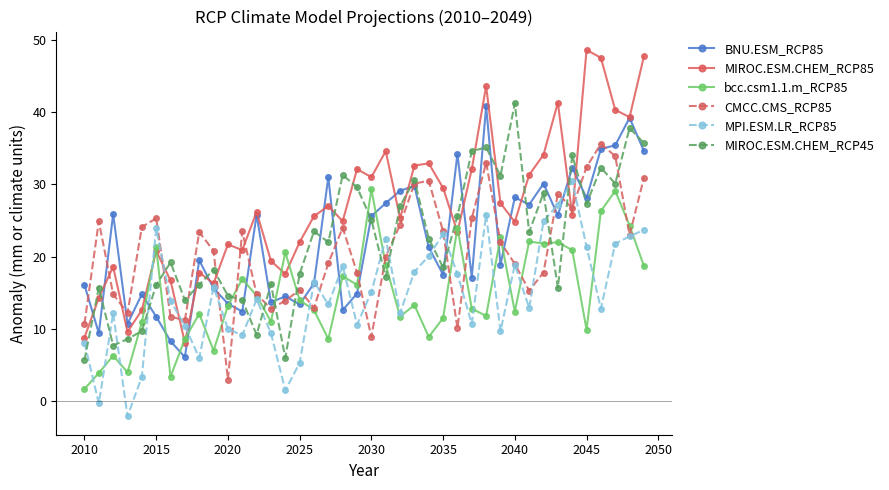

Which series has the largest total across all categories?

MIROC.ESM.CHEM_RCP85